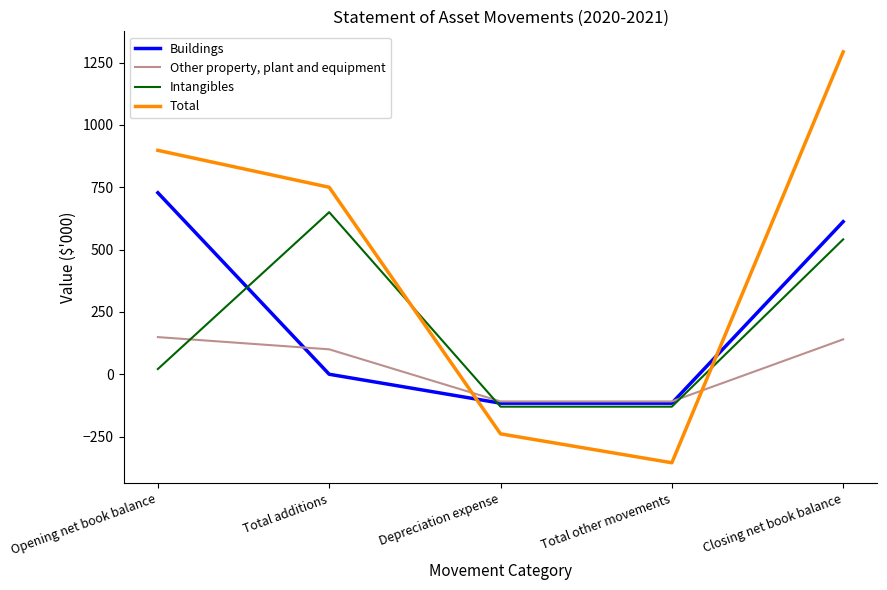

The Intangibles series shows 21 at Opening net book balance. True or false?

True